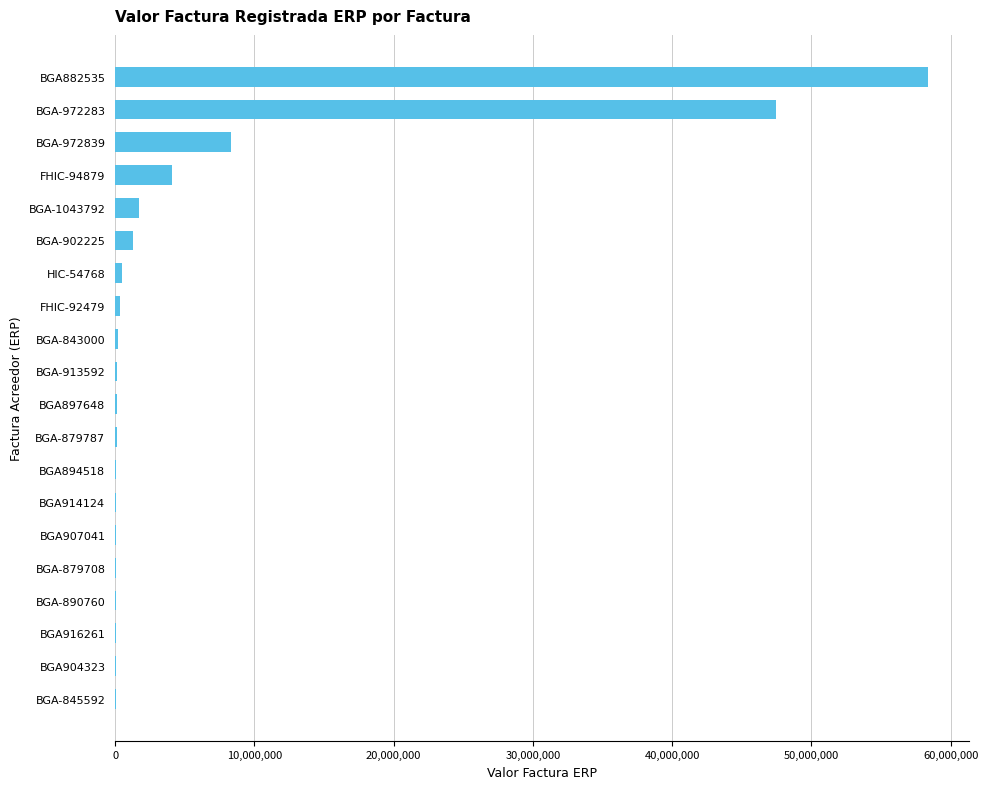

How many categories are shown in the chart?

20